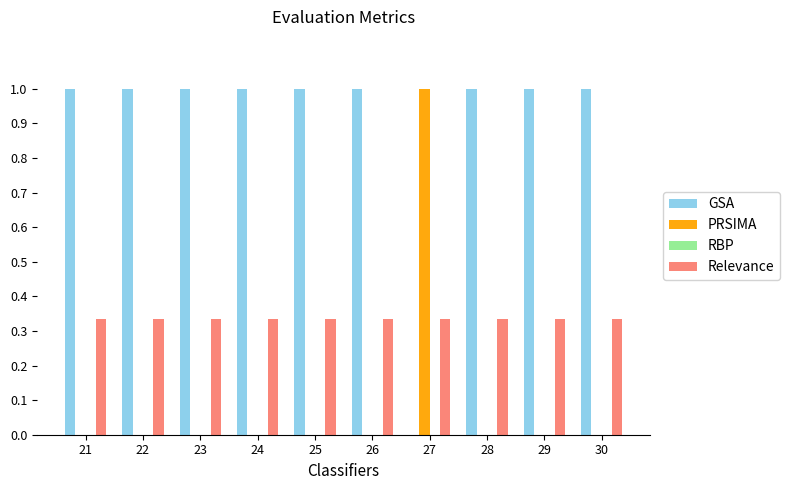

Is the value of Relevance at 24 greater than the value of GSA at 26?

No